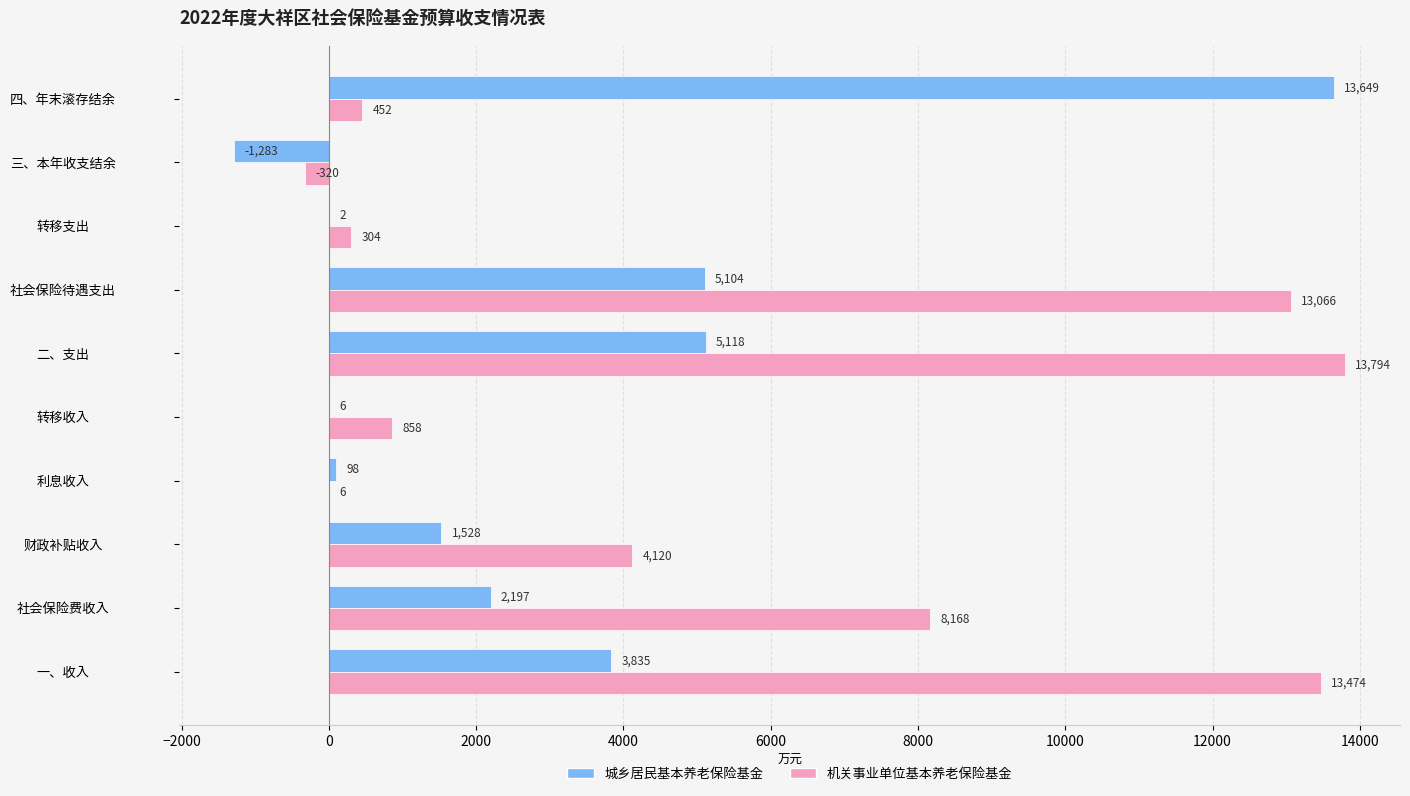

What value does the 城乡居民基本养老保险基金 series have at 财政补贴收入, to the nearest 10?

1530